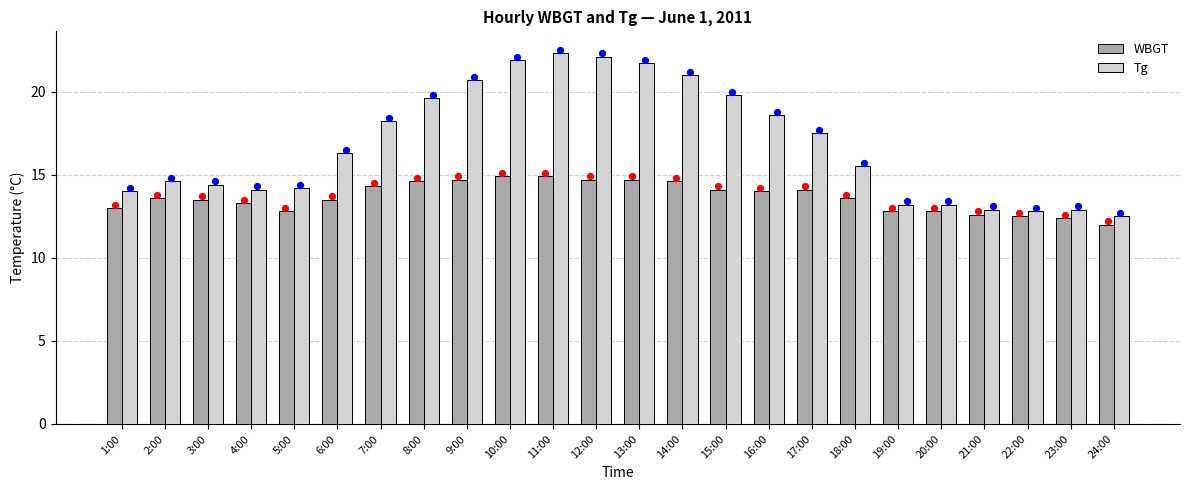

What are all the series names shown in the legend?

WBGT, Tg